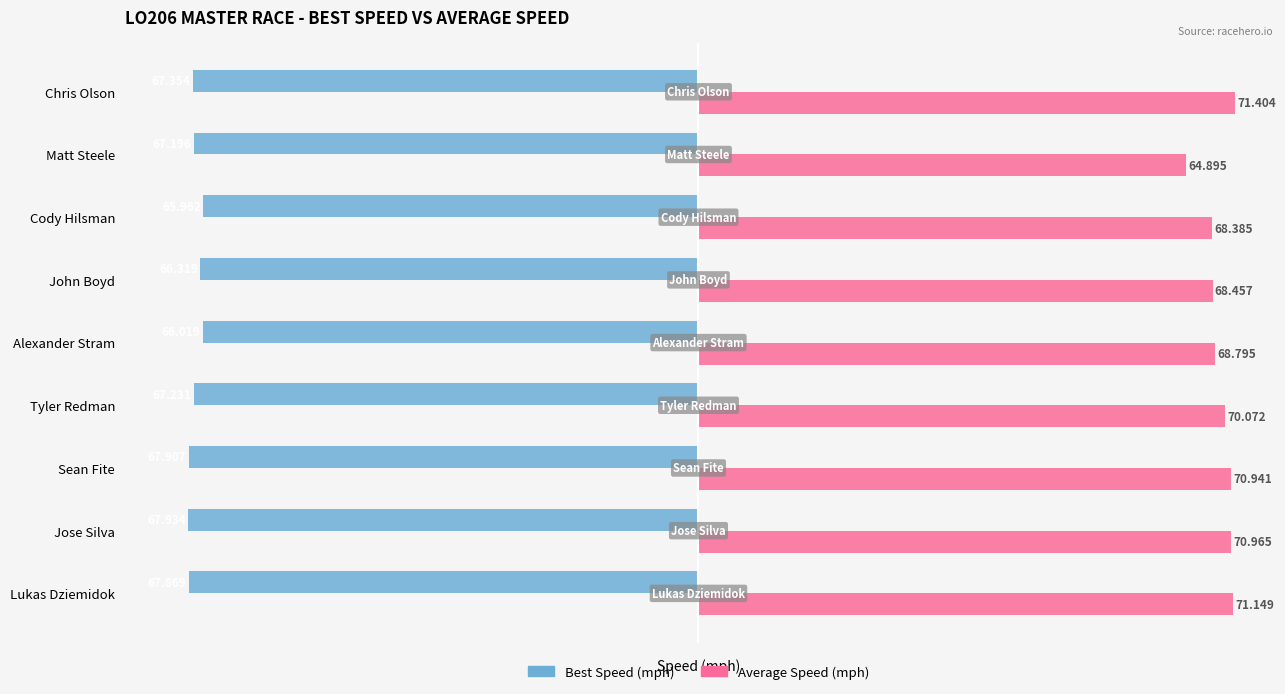

What is the maximum value shown in the chart?

71.4